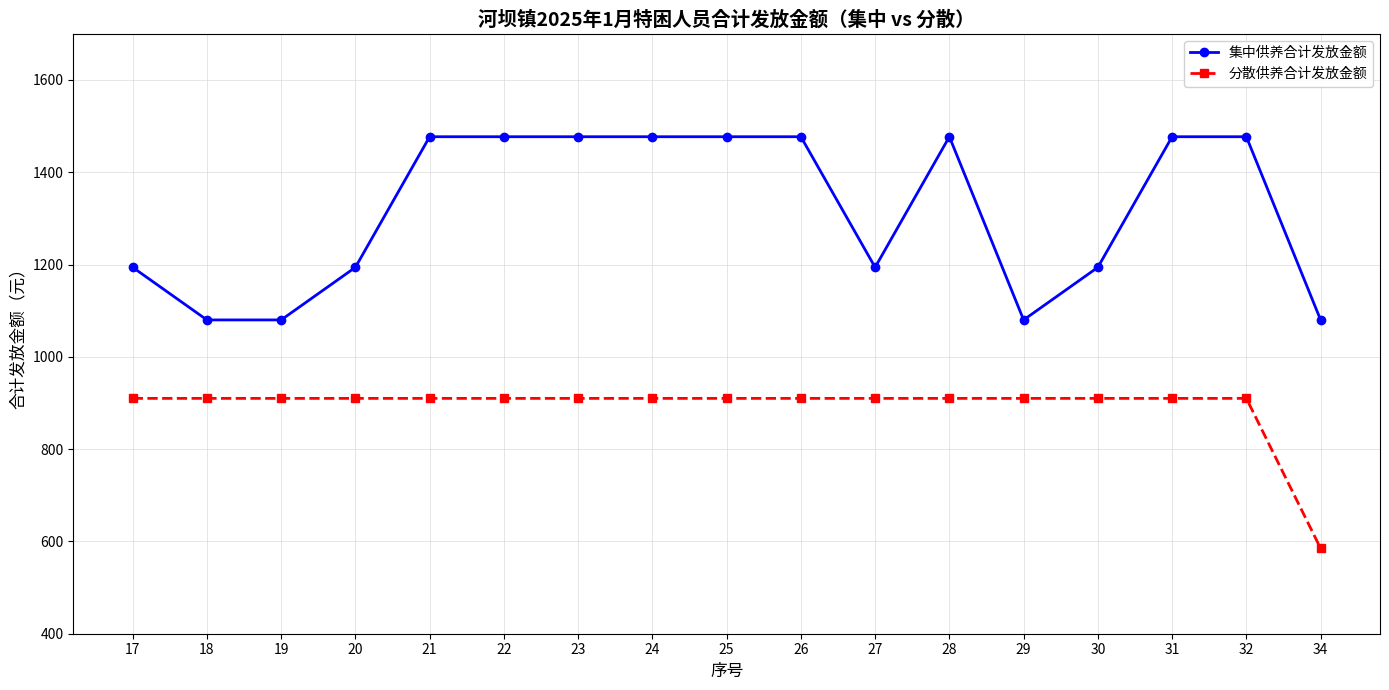

What is the total value across all series at 24?

2387